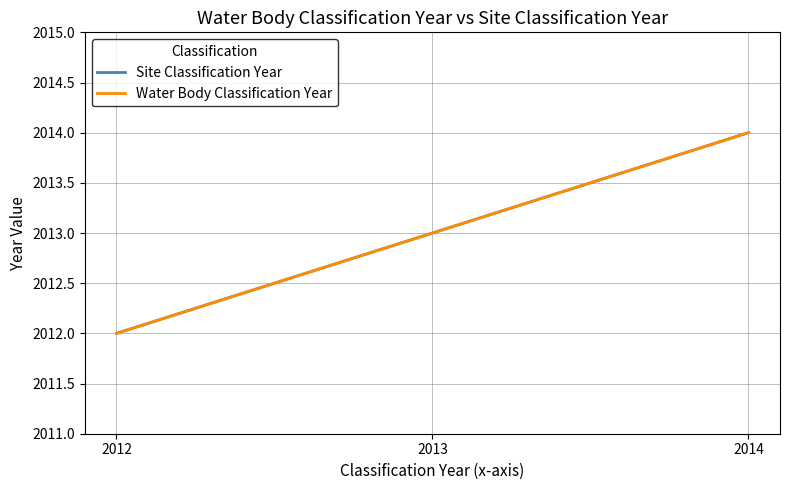

What is the highest value of the Site Classification Year series?

2014